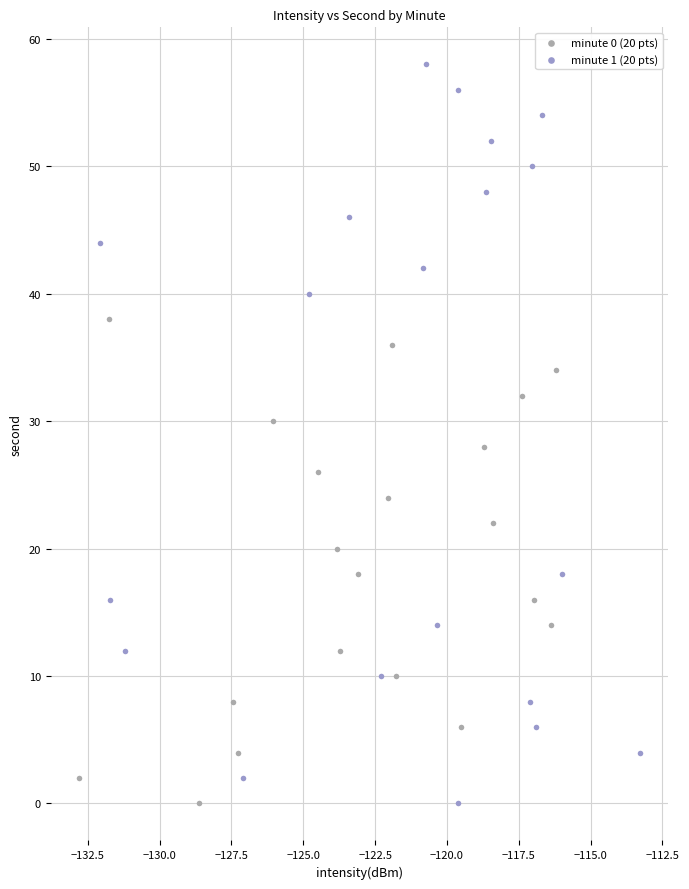

Which series has the largest Y range (max minus min)?

minute 1 (20 pts)